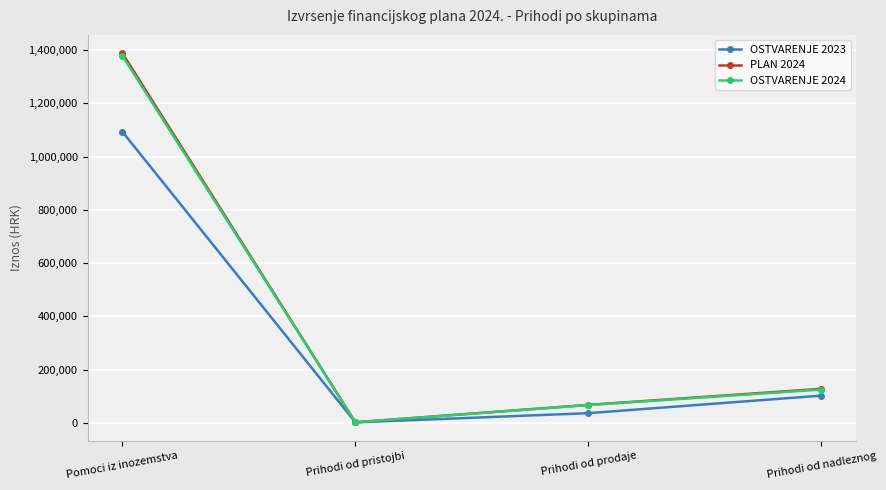

What are all the series names shown in the legend?

OSTVARENJE 2023, PLAN 2024, OSTVARENJE 2024